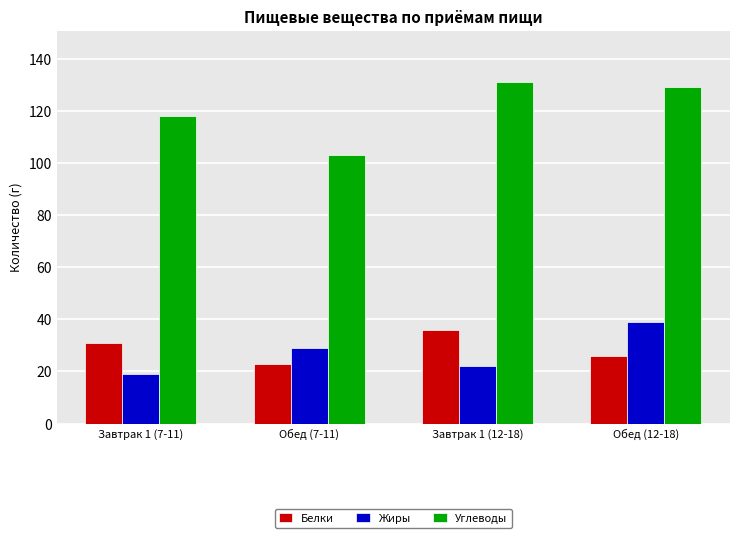

Is the value of Белки at Завтрак 1 (12-18) greater than the value of Жиры at Обед (7-11)?

Yes